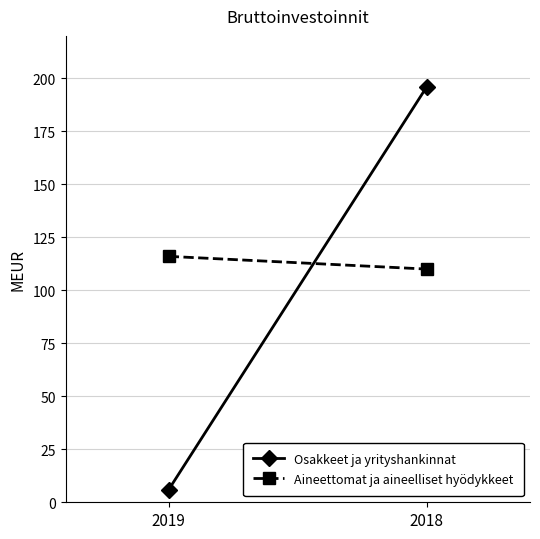

Is it true that Aineettomat ja aineelliset hyödykkeet equals 151 at 2019?

False